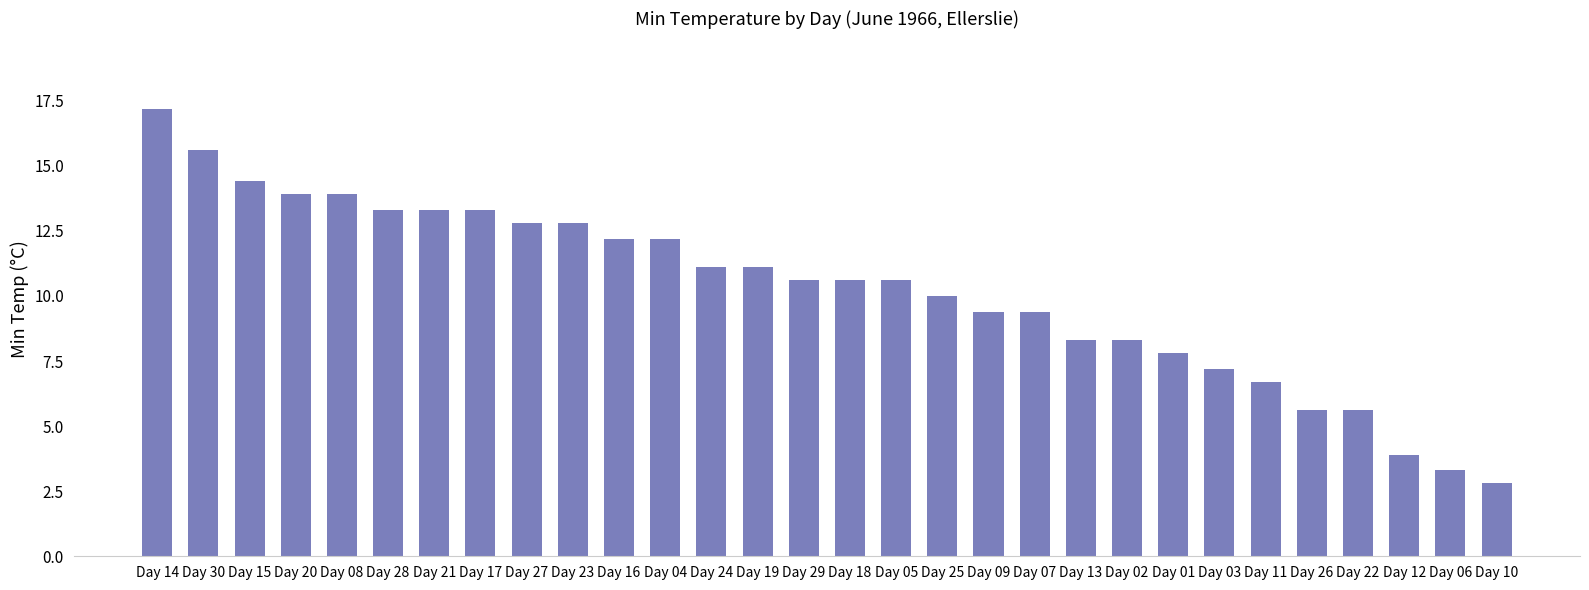

The value at Day 19 is 11.1. True or false?

True